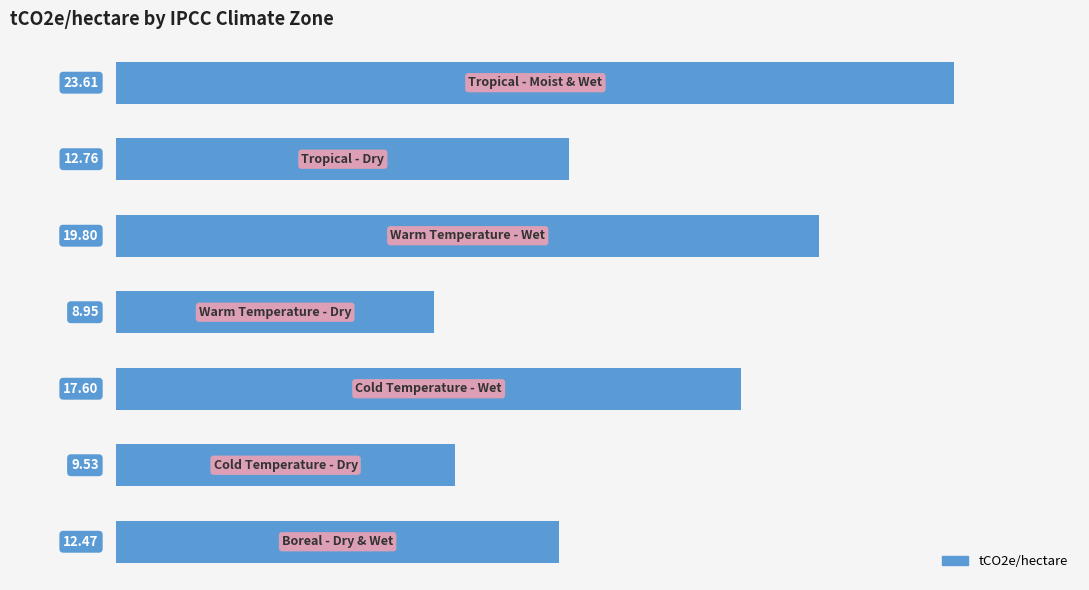

What is the sum of all values?

104.7